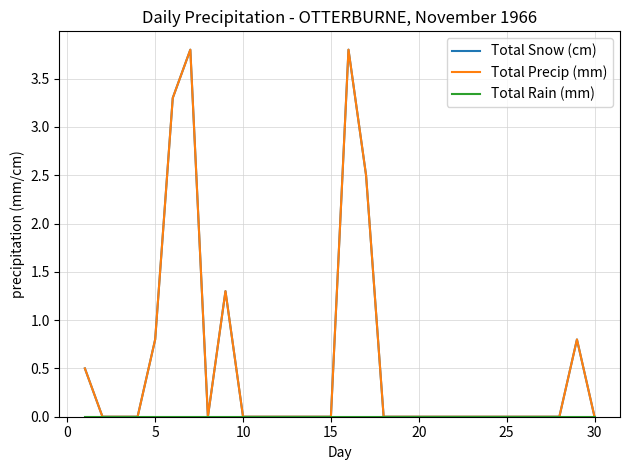

Does the chart display data point markers on the line(s)?

No